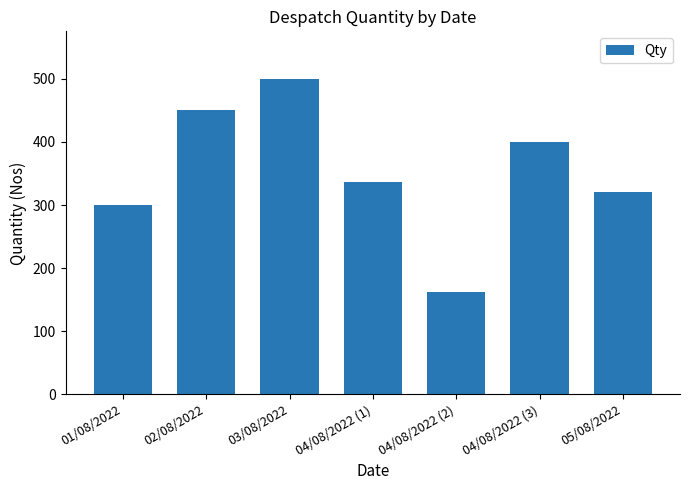

Count the number of data series in this chart.

1